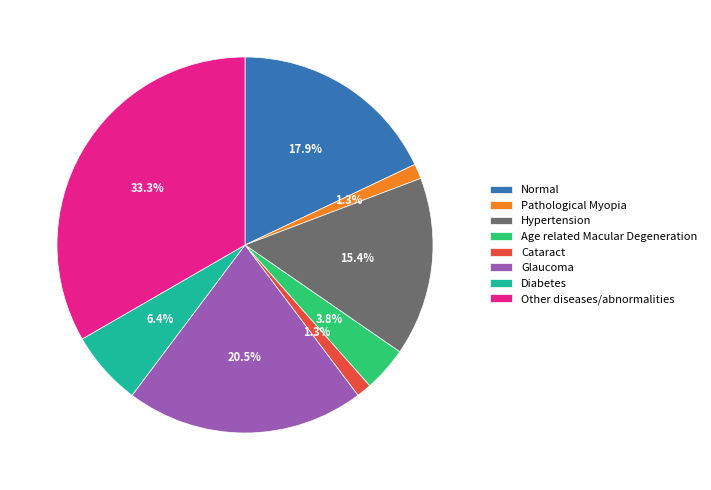

What is the largest slice in the pie chart?

Other diseases/abnormalities